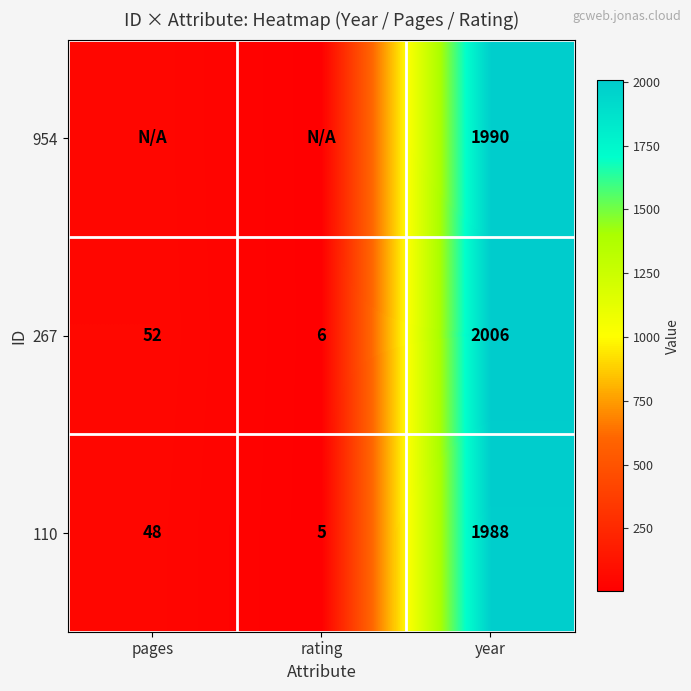

What is the difference between the highest and lowest values at pages?

4.0